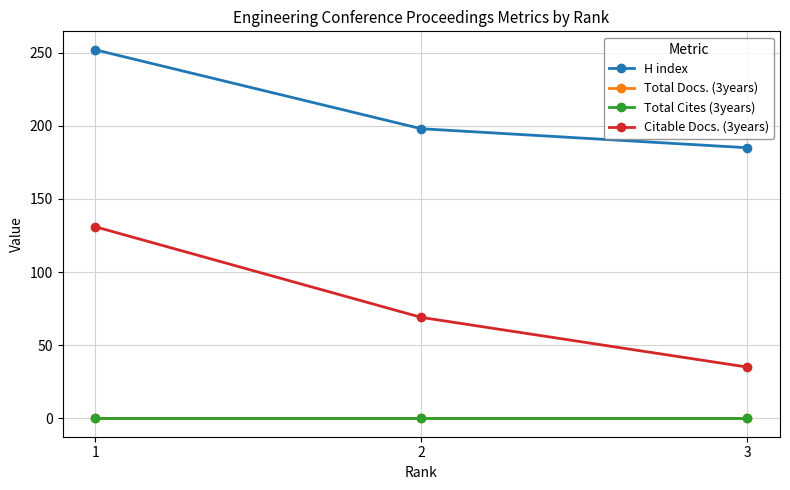

Reading right to left, transcribe all the data shown in this chart.

H index: 185	198	252
Total Docs. (3years): 0	0	0
Total Cites (3years): 0	0	0
Citable Docs. (3years): 35	69	131